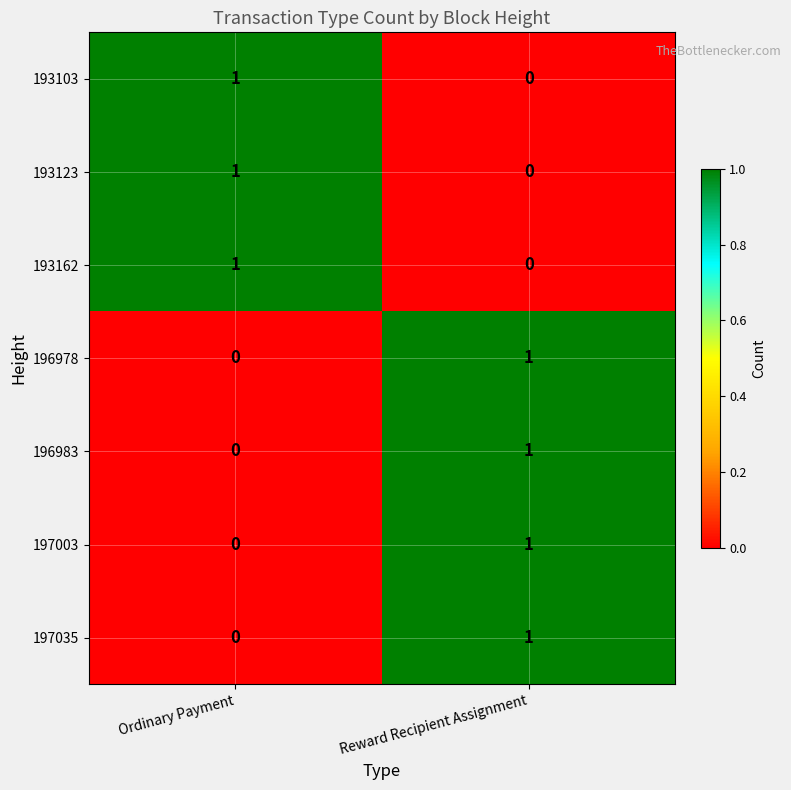

How many distinct data groups are displayed?

7